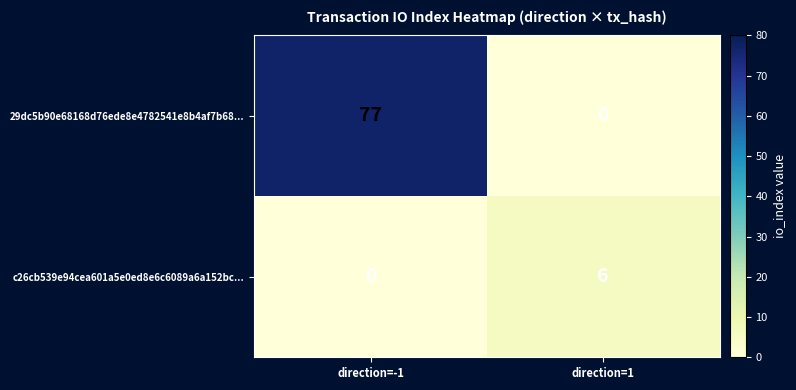

Which category has the lowest value in the 29dc5b90e68168d76ede8e4782541e8b4af7b68... series?

direction=1